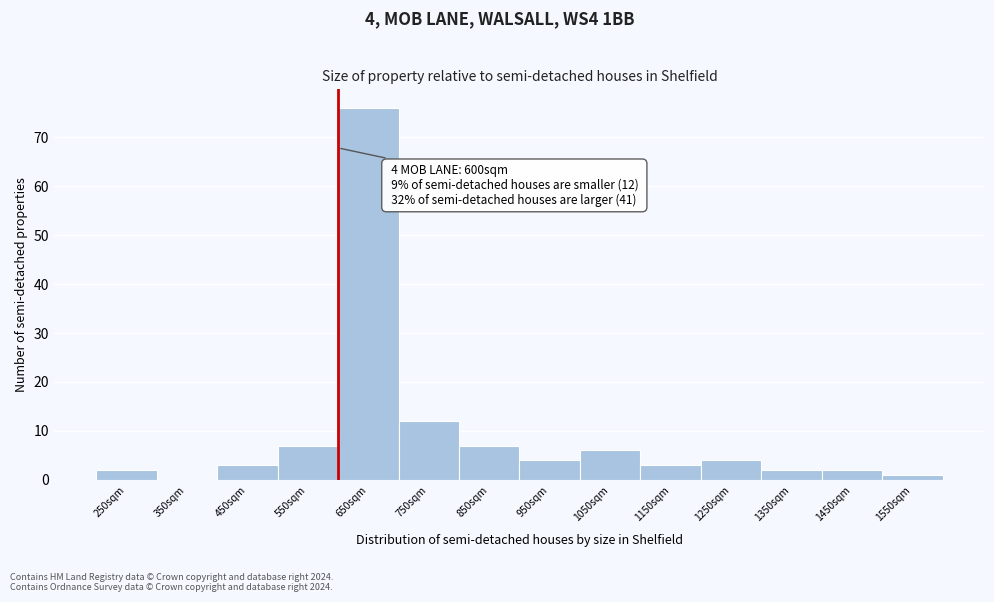

Which range on the x-axis has the tallest bar?

600 to 700